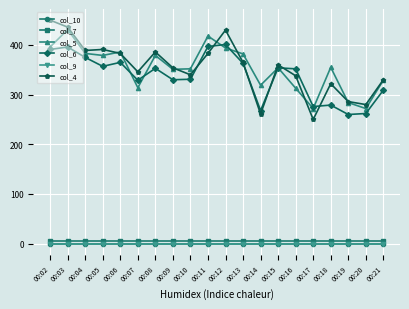

List the series in order of their peak value, highest first.

col_4, col_5, col_6, col_7, col_10, col_9